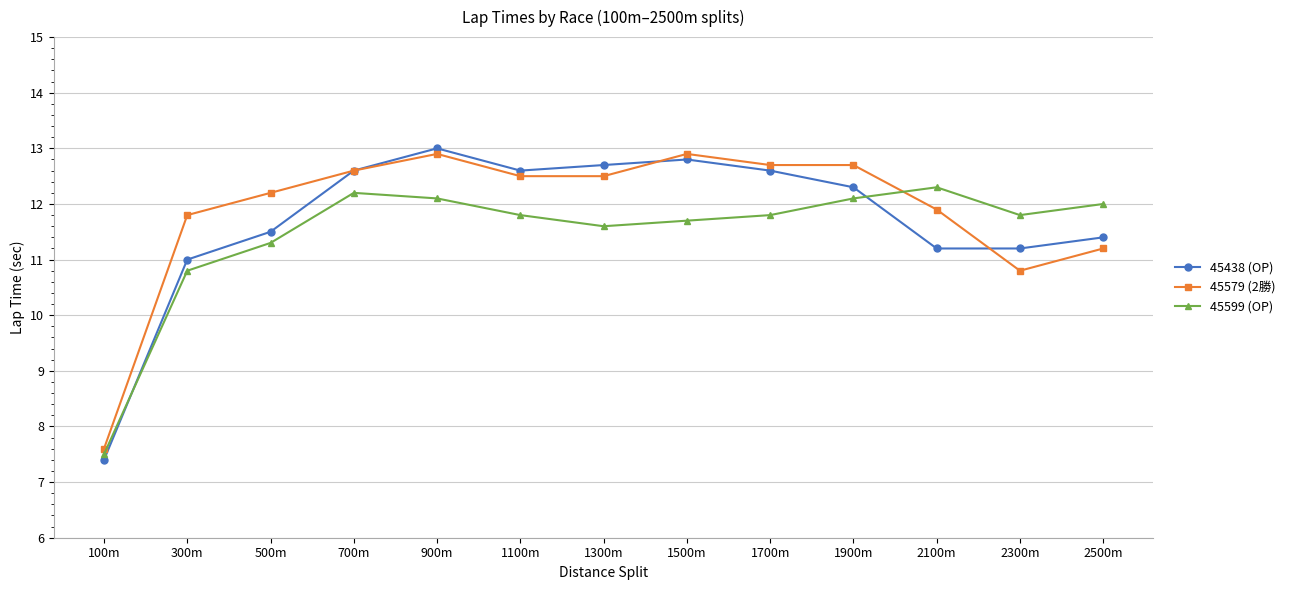

True or false: 45579 (2勝) and 45599 (OP) cross at least once.

True